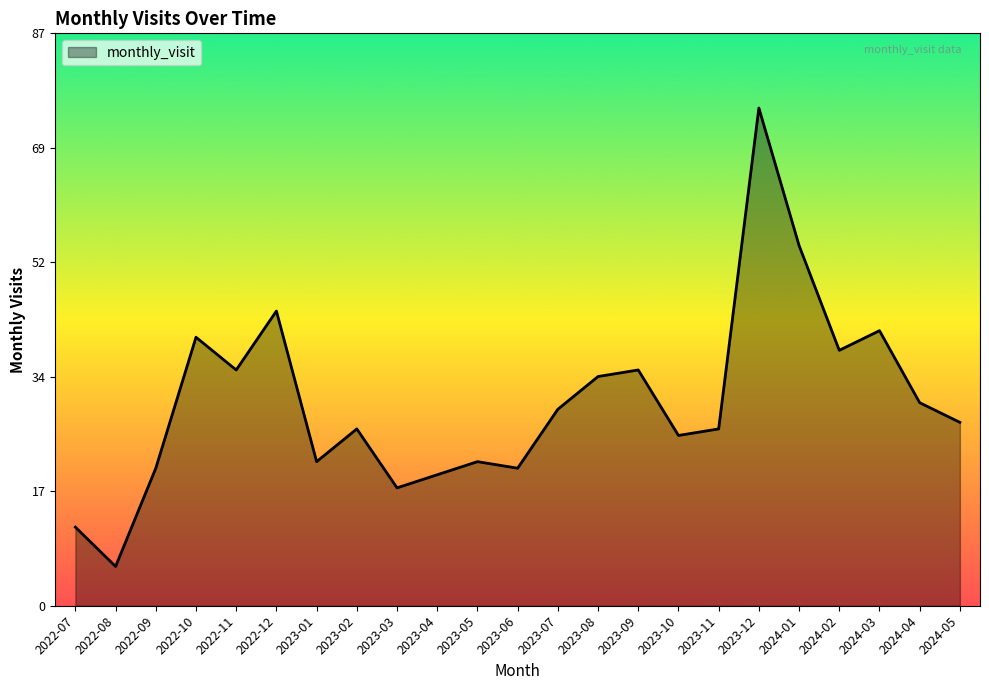

What is the change in value from 2023-05 to 2024-02?

+17